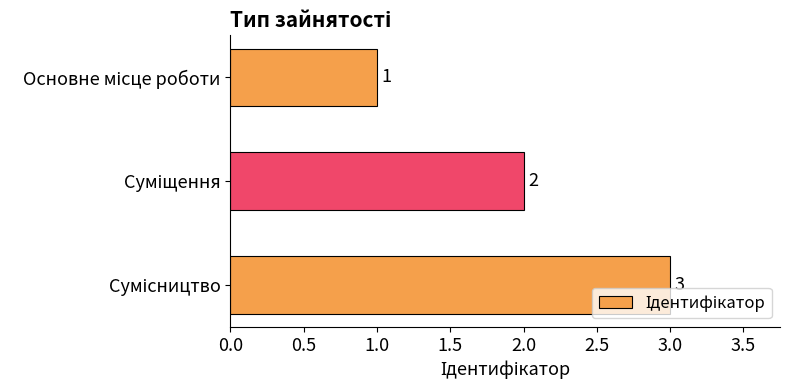

Count the values in the range 1 to 3.

3